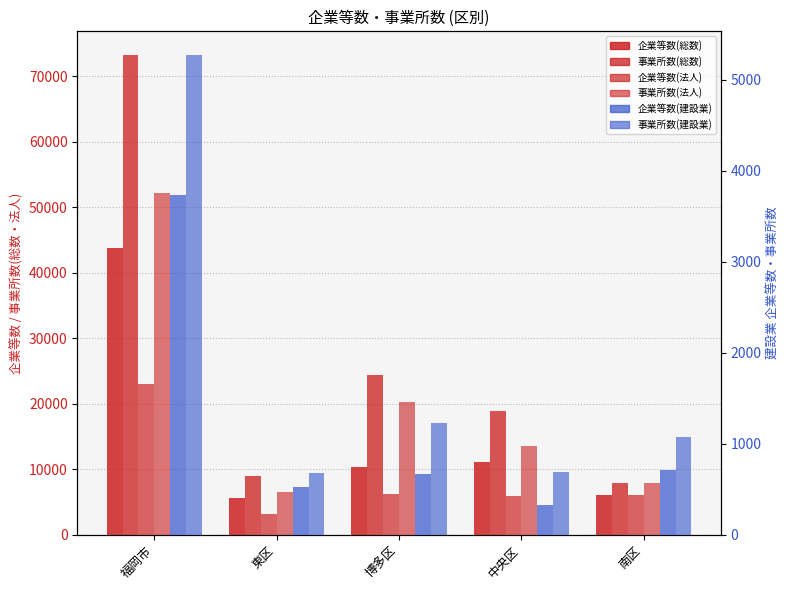

What is the sum of all 事業所数(法人) values?

100436